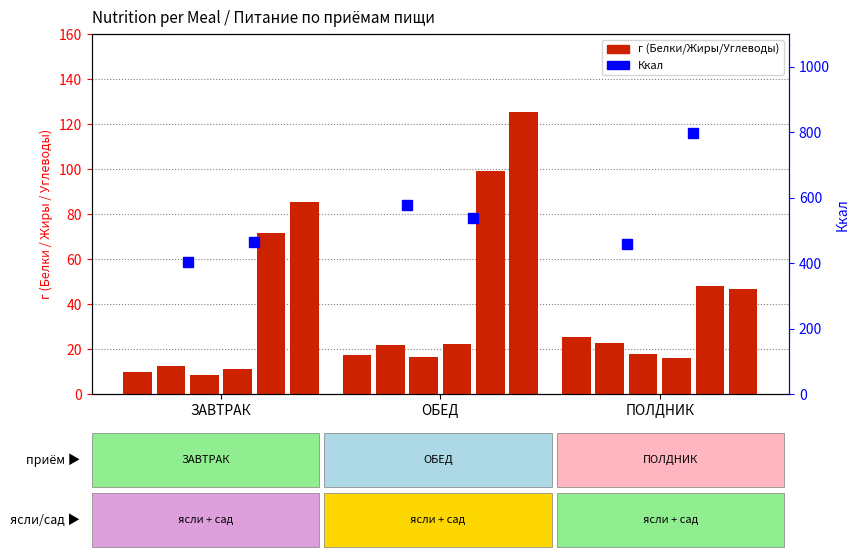

Which label corresponds to the smallest value in the chart?

ЗАВТРАК